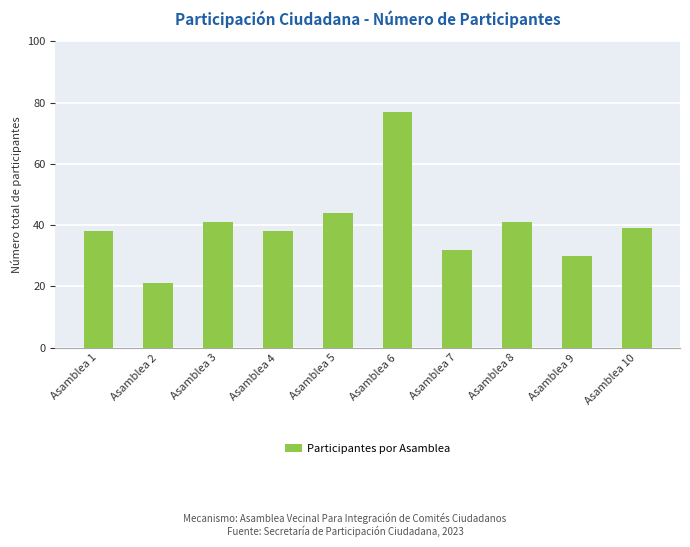

Which category has the lowest value across all series?

Asamblea 2